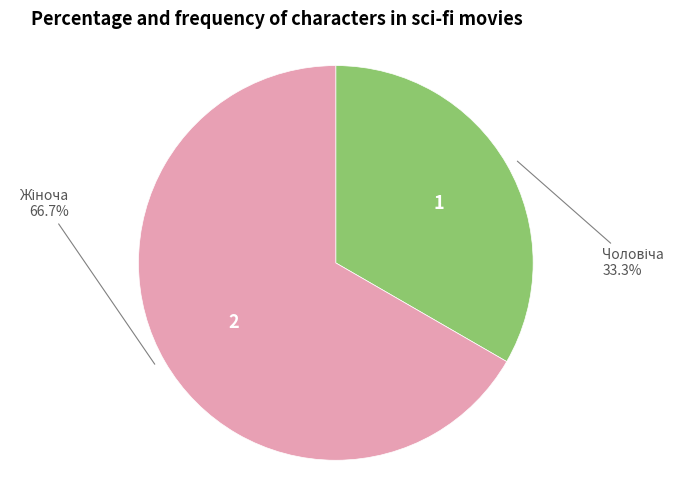

Is there a majority slice in this chart?

Yes